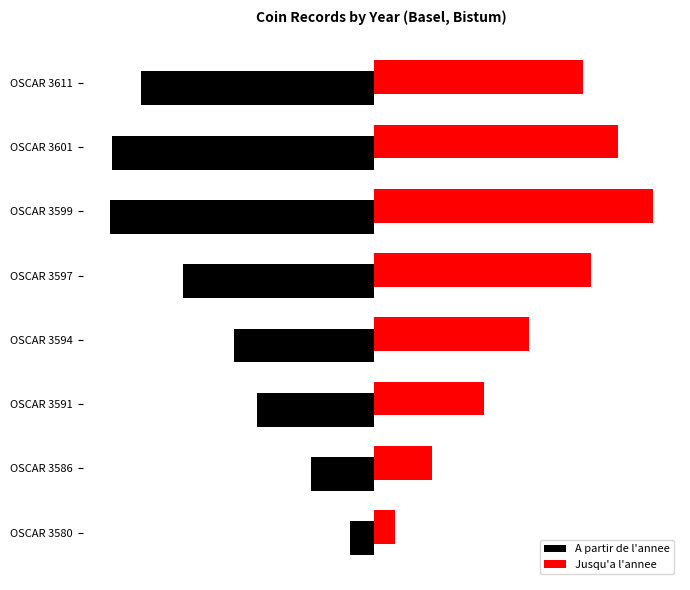

What are all the series names shown in the legend?

A partir de l'annee, Jusqu'a l'annee